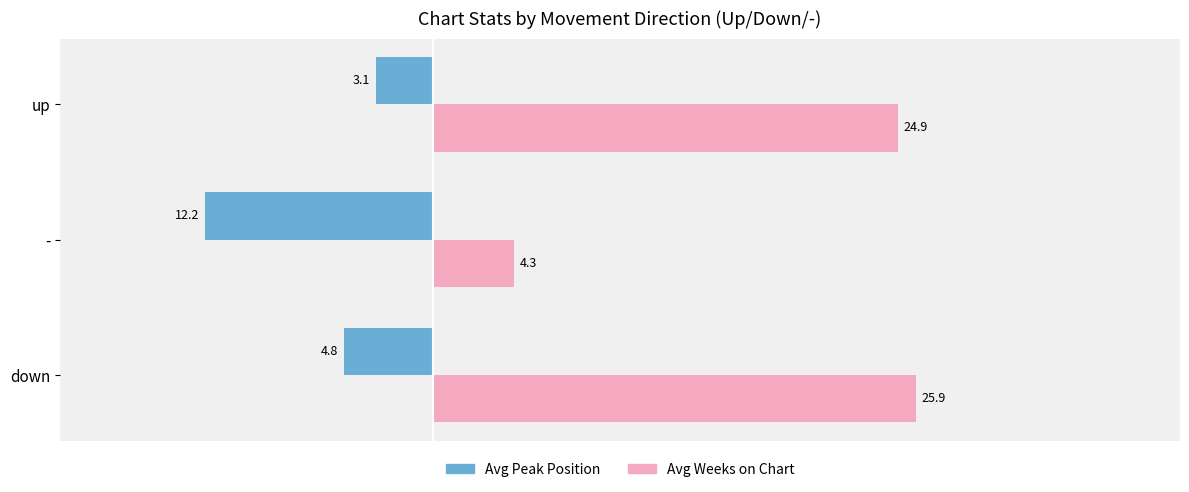

What is the difference between the maximum and minimum values in the Avg Weeks on Chart series?

21.5